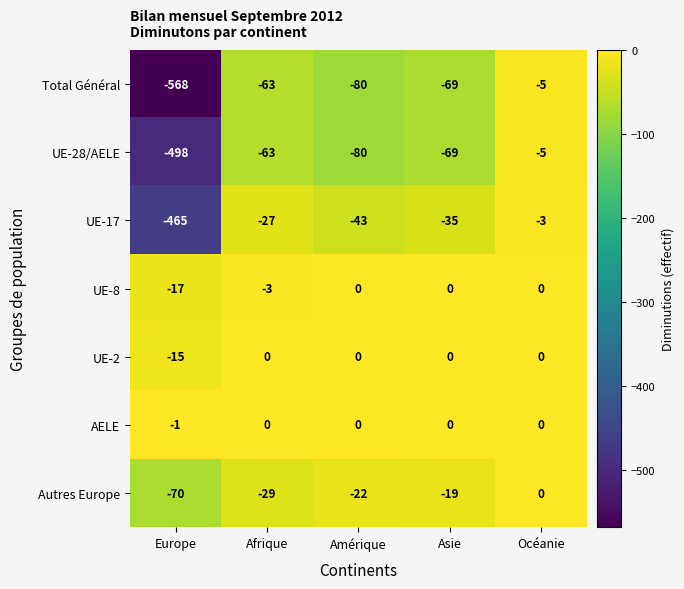

True or false: UE-8 has a value of 0 at Amérique.

True